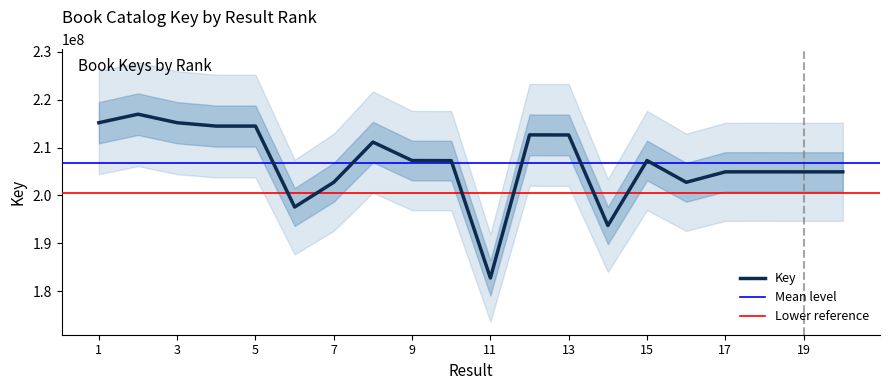

What is the ratio of the value at 3 to the value at 7?

1.1